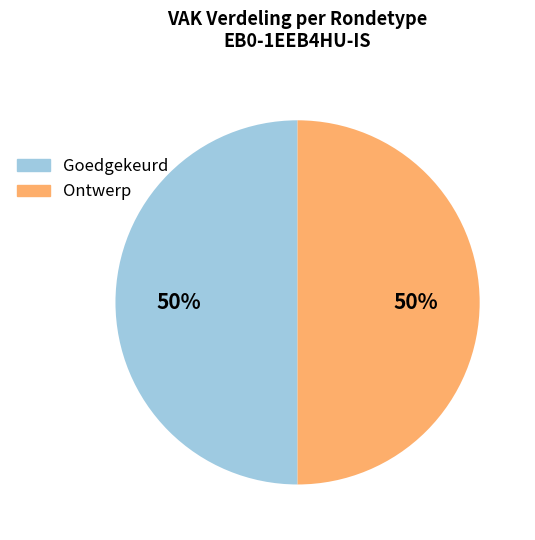

Approximately how many times larger is the value at Ontwerp compared to Goedgekeurd?

1.0